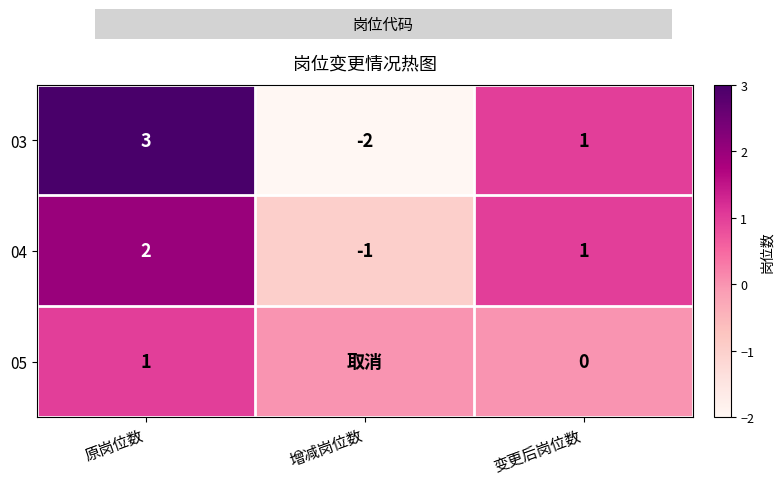

List the labels in order of 03 value, smallest first.

增减岗位数, 变更后岗位数, 原岗位数